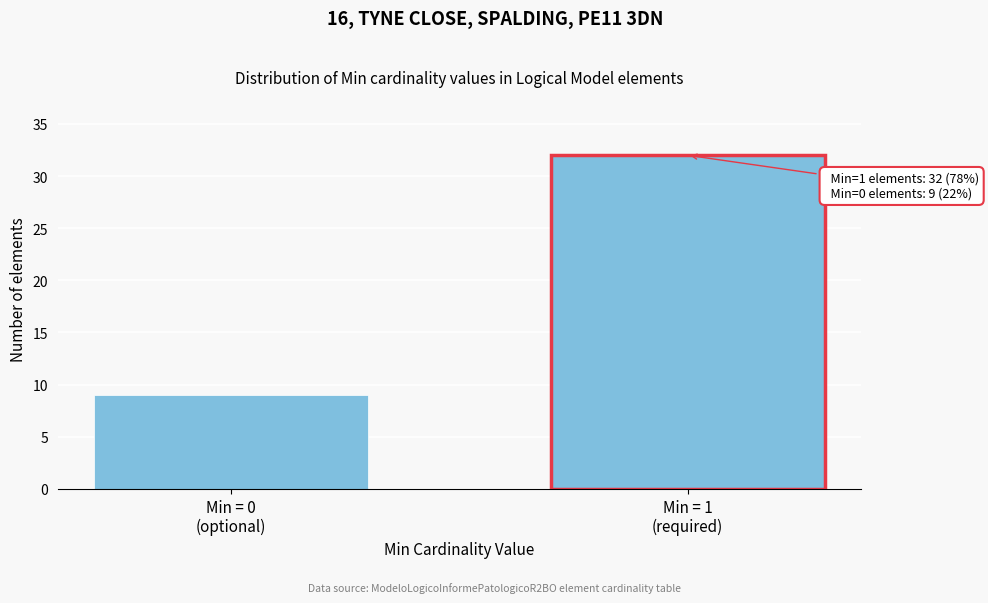

Reading left to right, transcribe all the data shown in this chart.

9	32